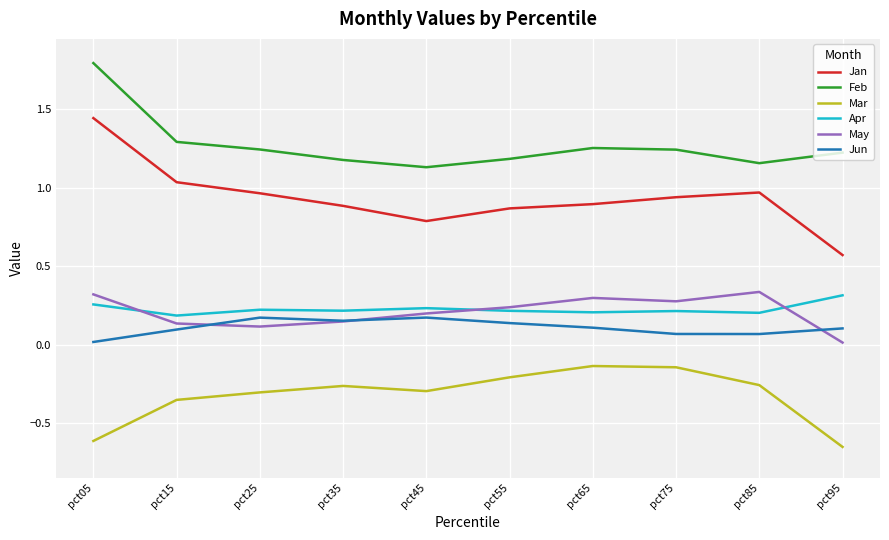

True or false: Jan has a value of 1.5 at pct85.

False